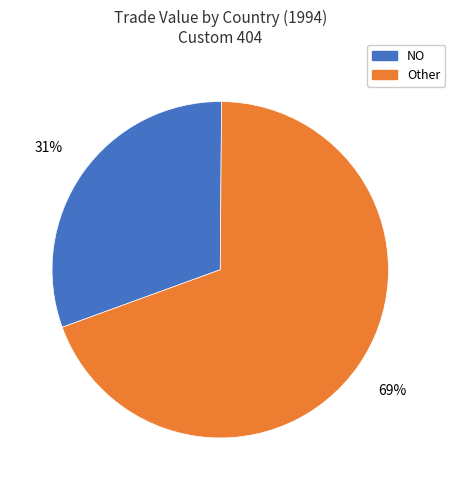

How many slices are in this pie chart?

2